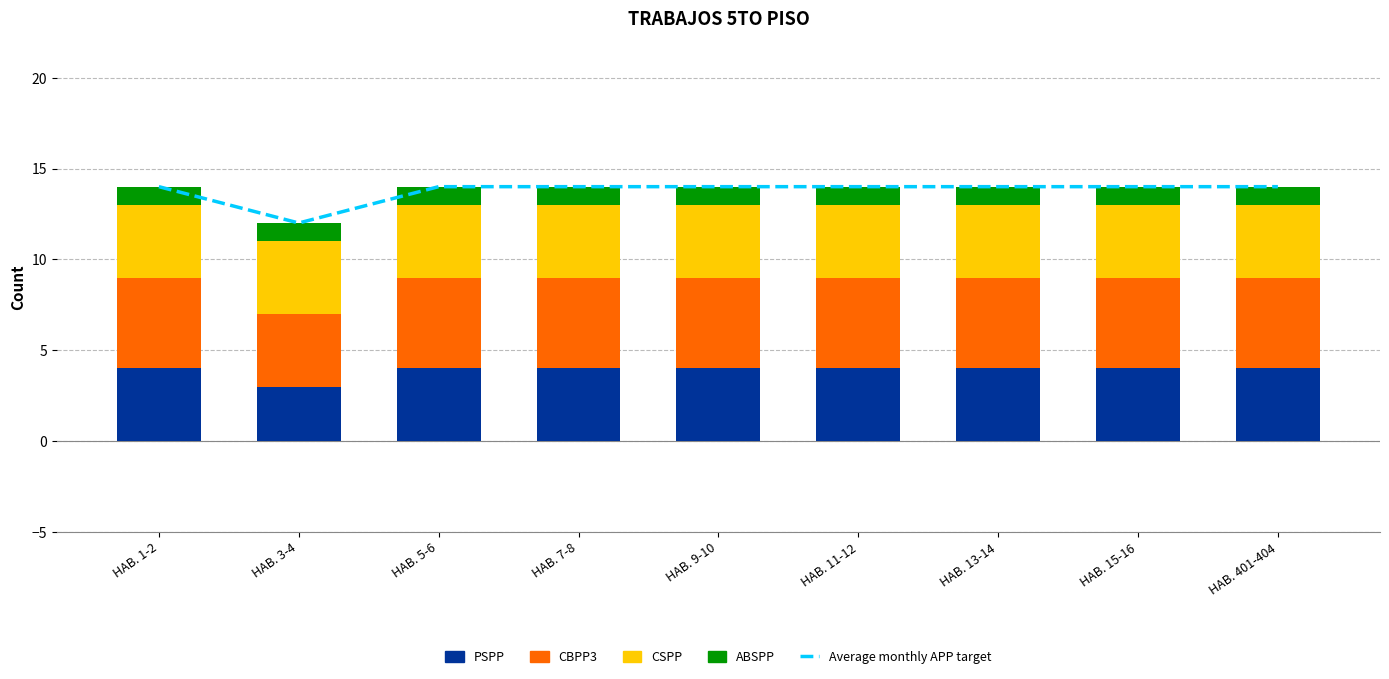

What is the label of the 4th bar from the right?

HAB. 11-12